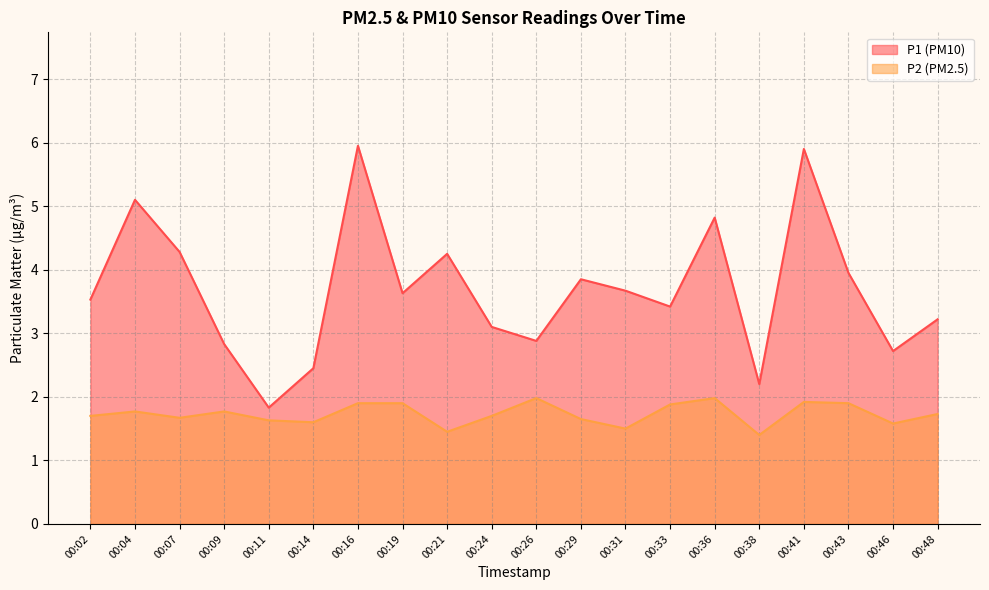

What is the value of the P1 point at the 19th from the left?

2.7